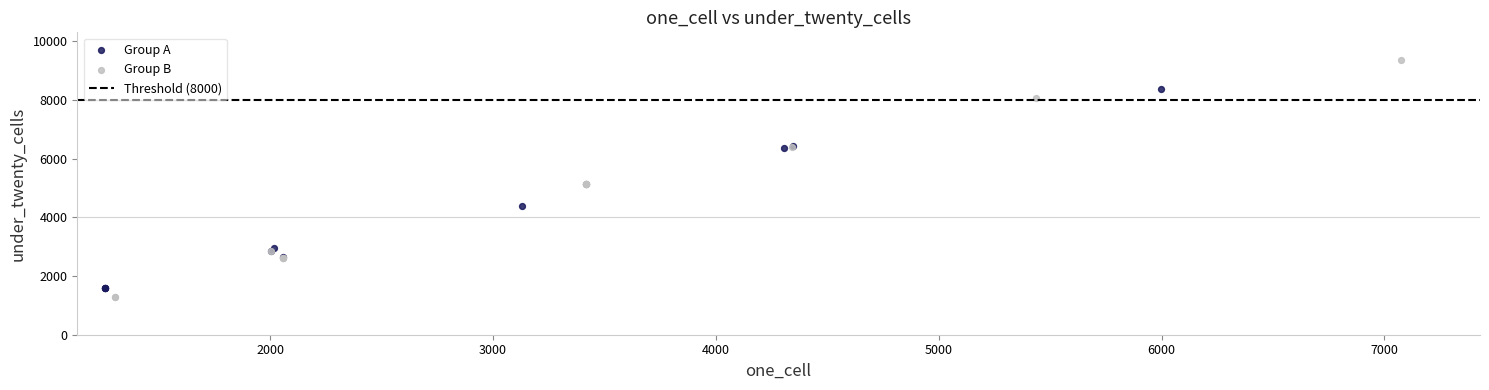

Which series has the widest spread of Y values?

Group B